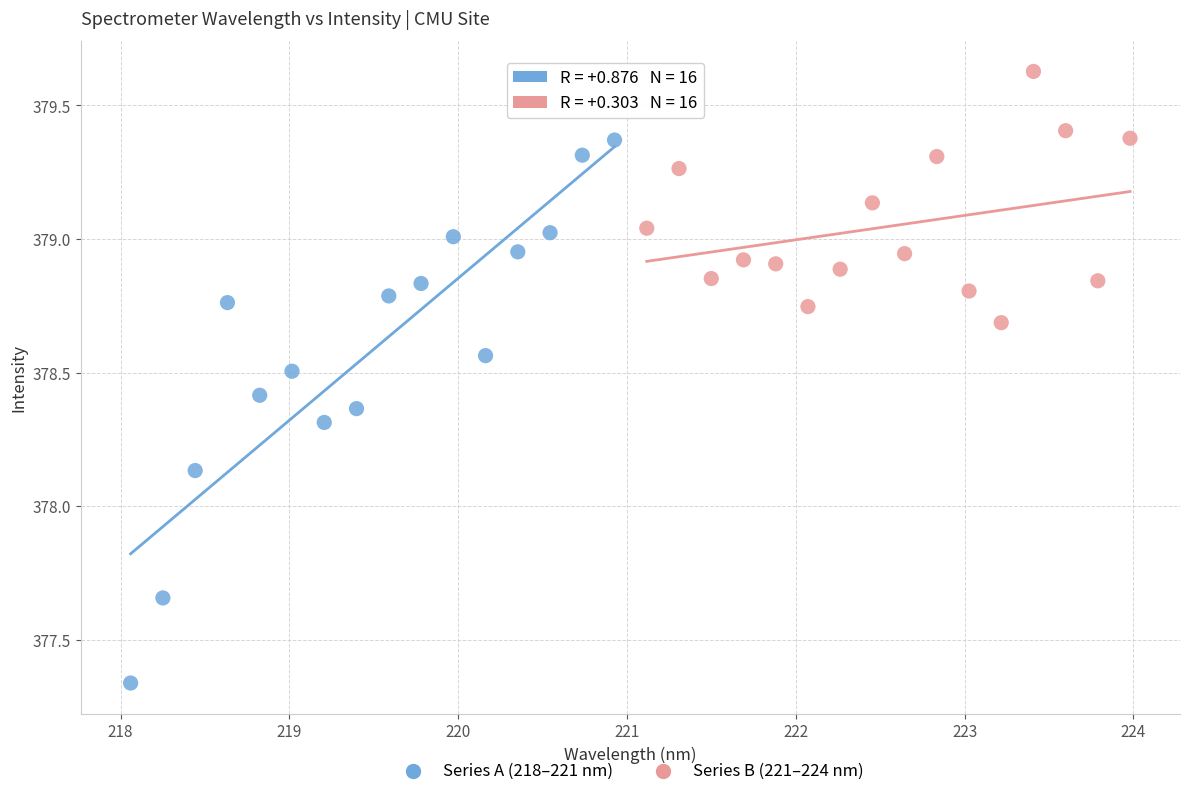

Which series reaches the maximum Y coordinate?

Series B (221–224 nm)